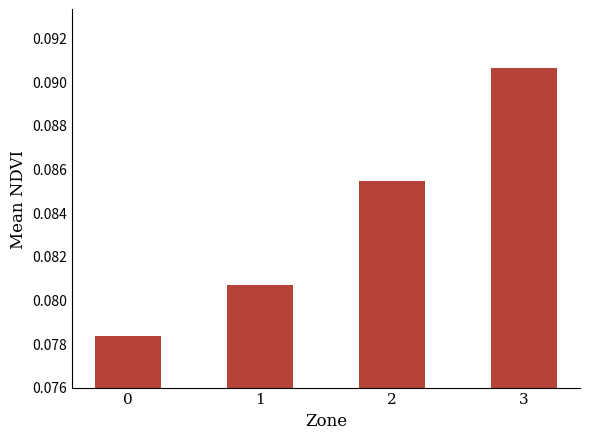

Count the values in the range 0 to 1.

4